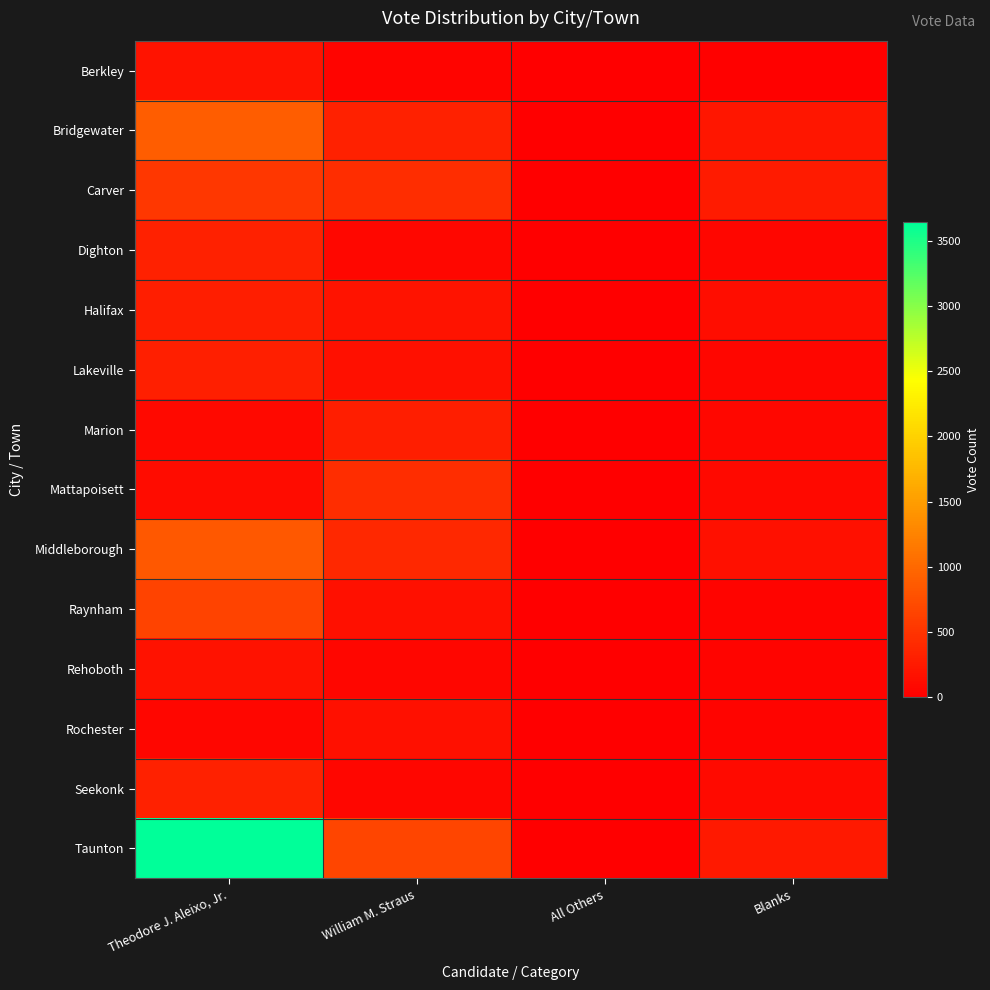

What is the total value across all series at All Others?

3